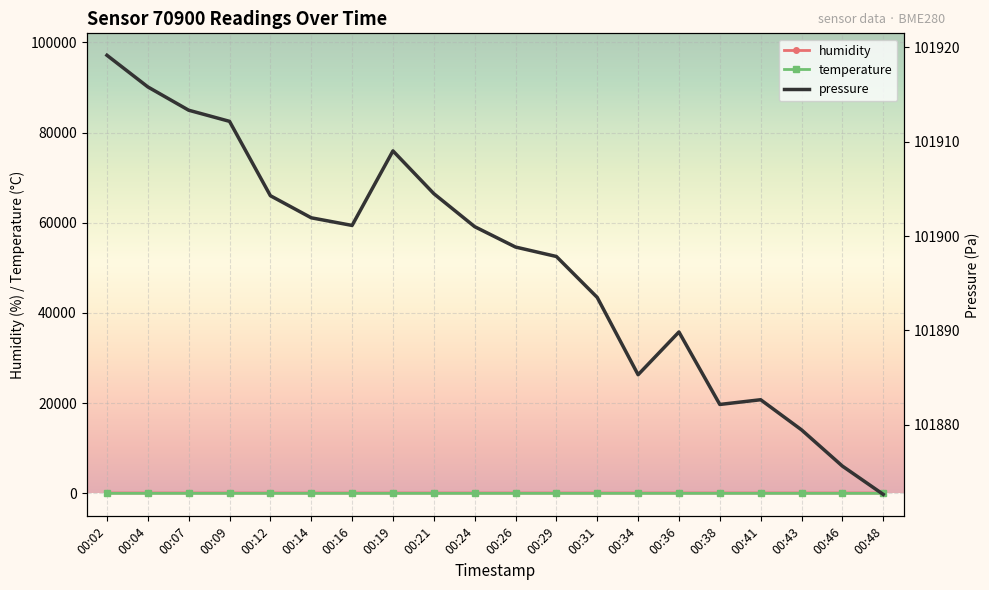

Is it true that pressure equals 101904.5 at 00:21?

True